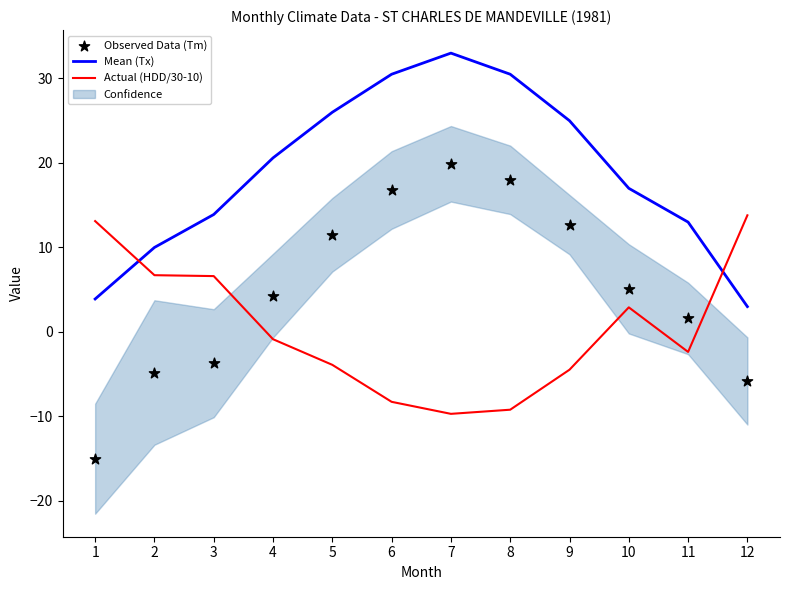

The Mean (Tx) series shows 25.0 at 9. True or false?

True